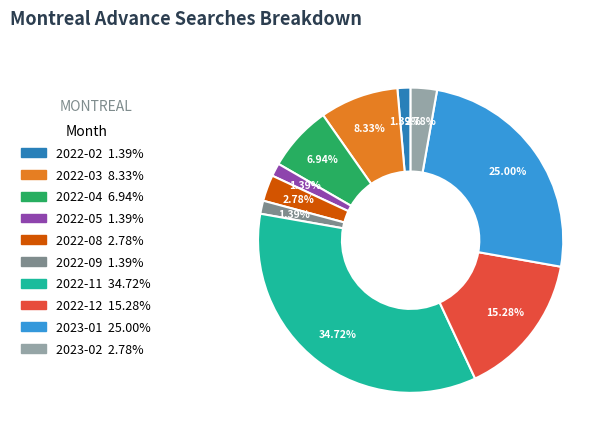

Is there a majority slice in this chart?

No